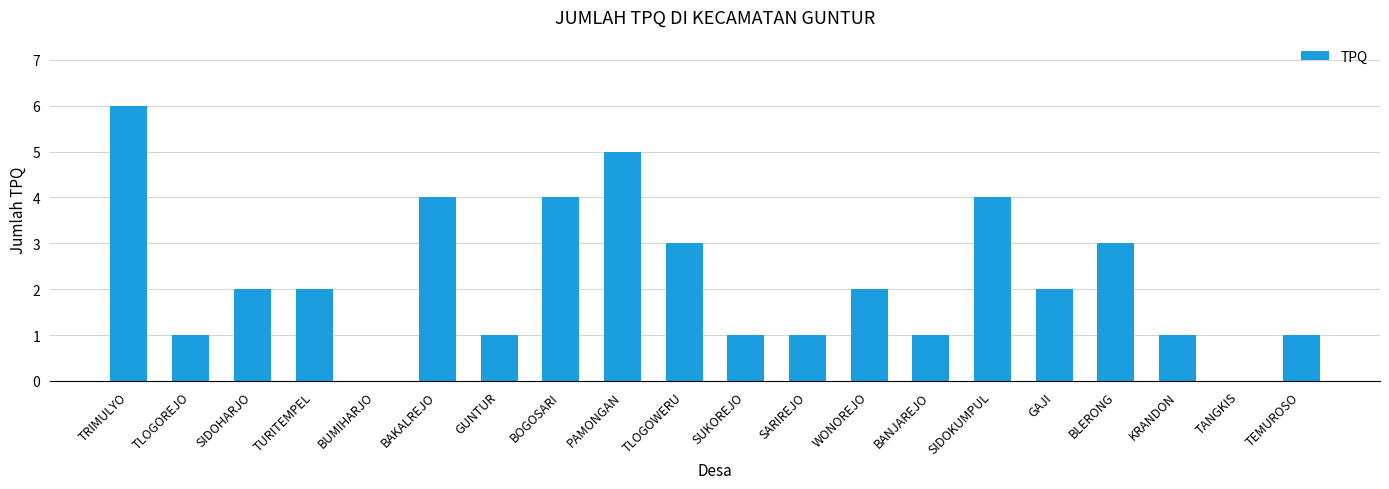

How many series are shown in this chart?

1